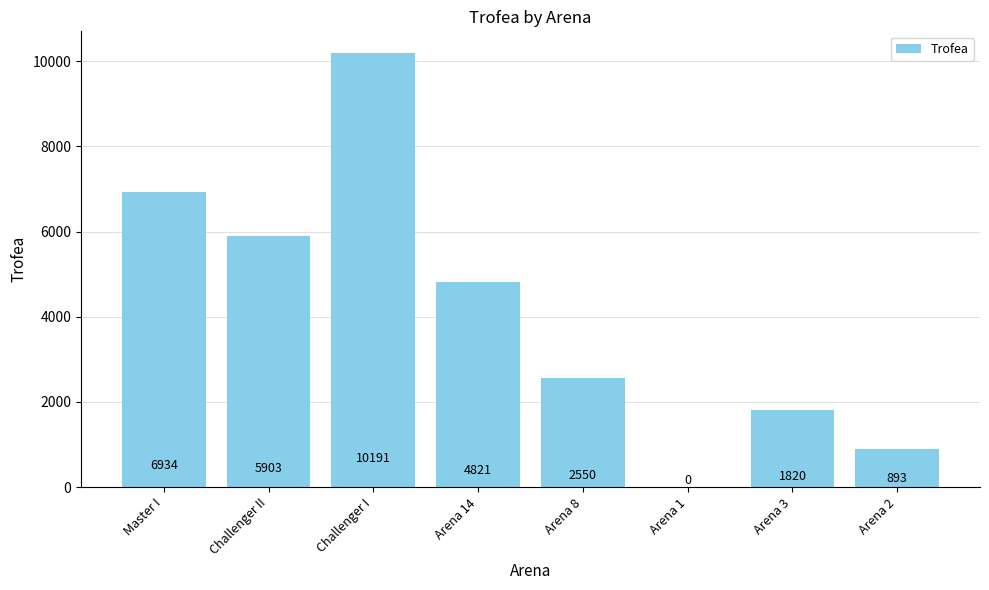

The value at Arena 14 is 4821. True or false?

True